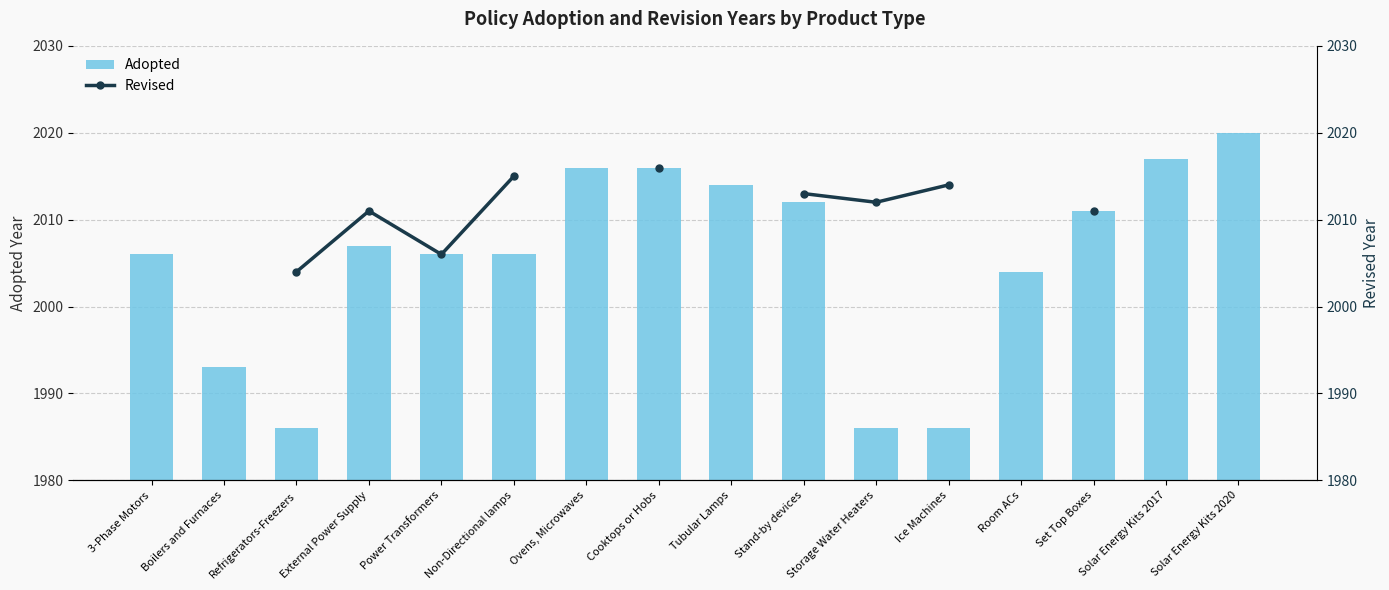

Count the number of data series in this chart.

2